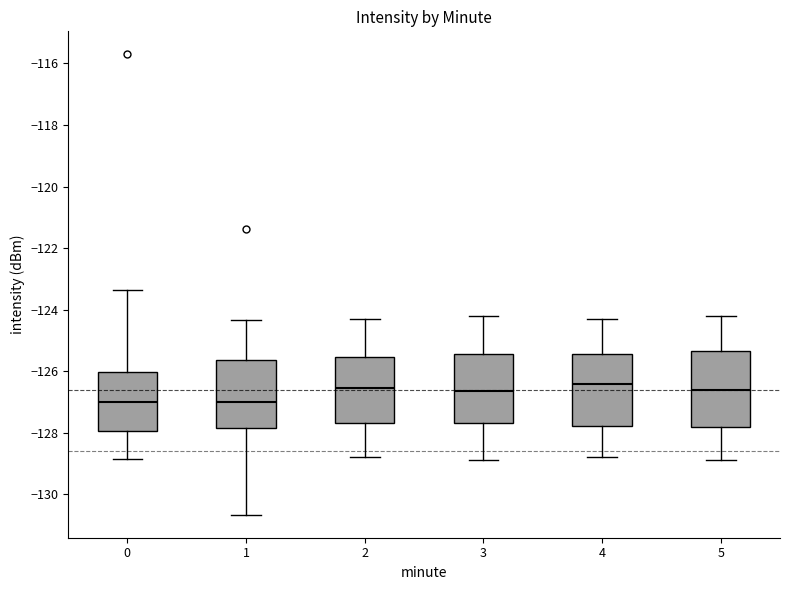

Where does the median line of the box at x = 2 sit on the y-axis? The values are not printed on the chart, so give them approximately, as read against the axis.

-126.6